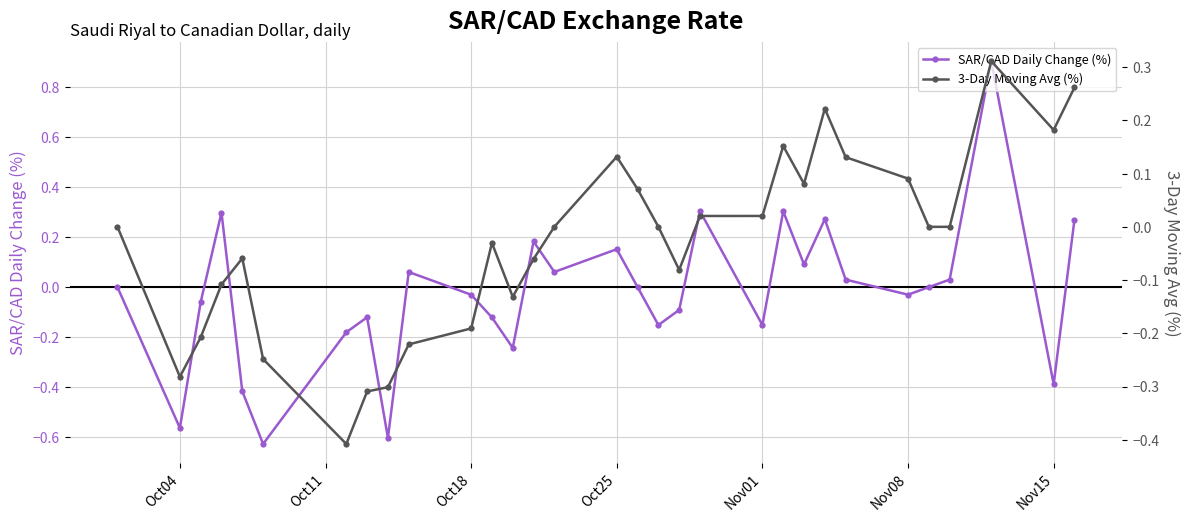

How many times do 3-Day Moving Avg (%) and SAR/CAD Daily Change (%) cross each other?

15